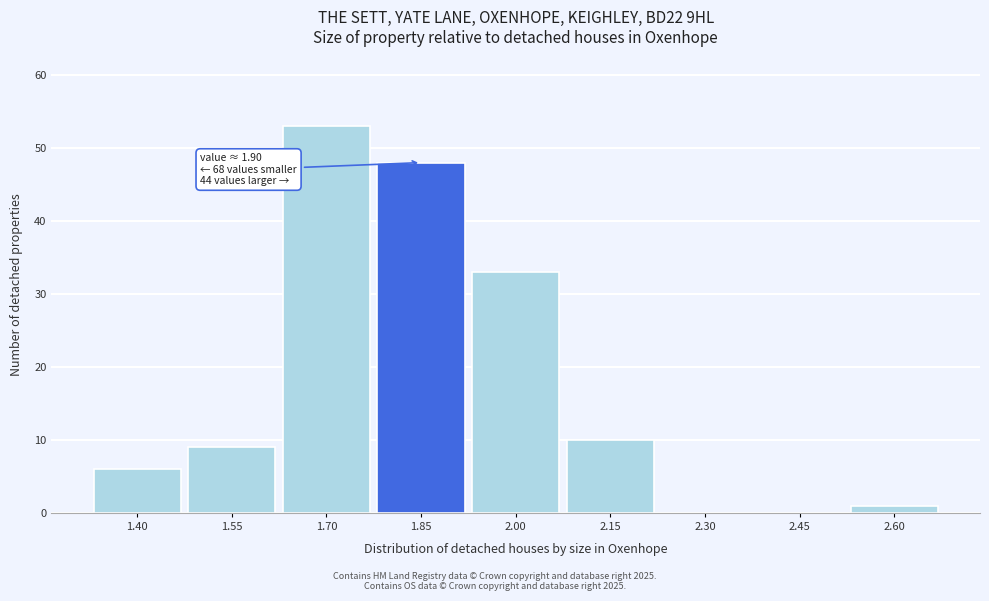

Reading left to right, extract all data points from this chart.

1.40=6	1.55=9	1.70=53	1.85=48	2.00=33	2.15=10	2.30=0	2.45=0	2.60=1